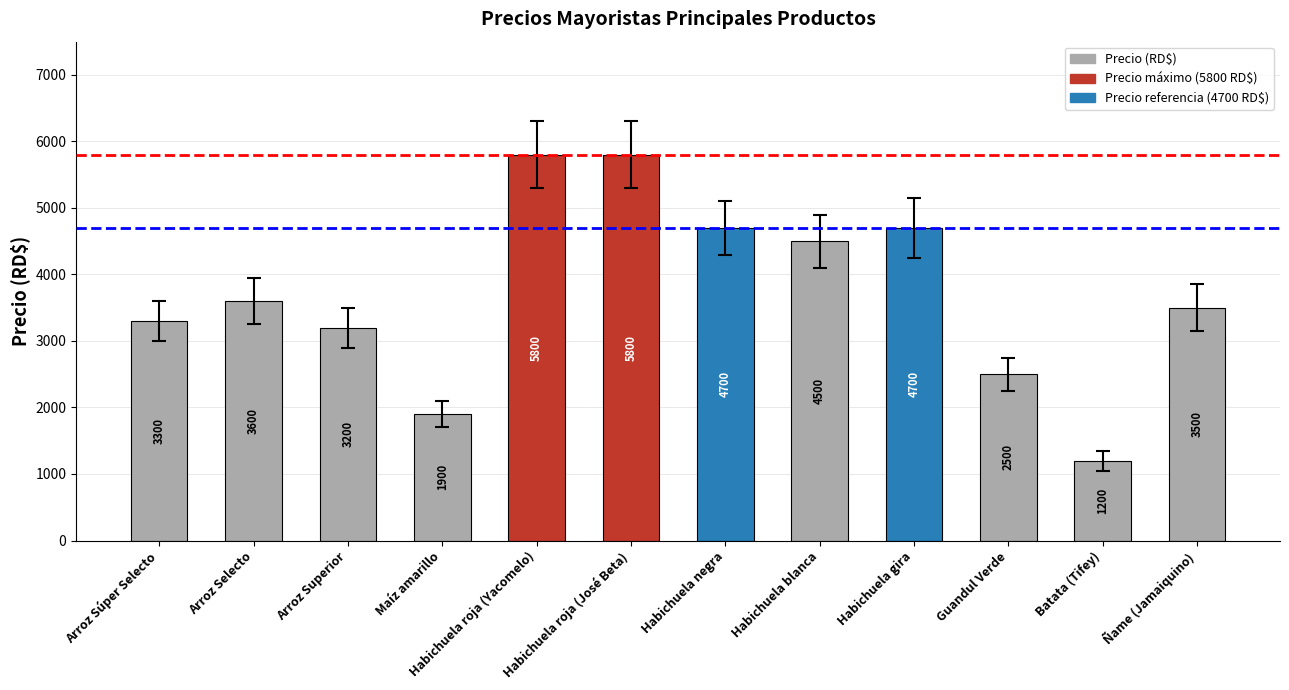

Reading left to right, what are all the values shown in this chart?

3300	3600	3200	1900	5800	5800	4700	4500	4700	2500	1200	3500